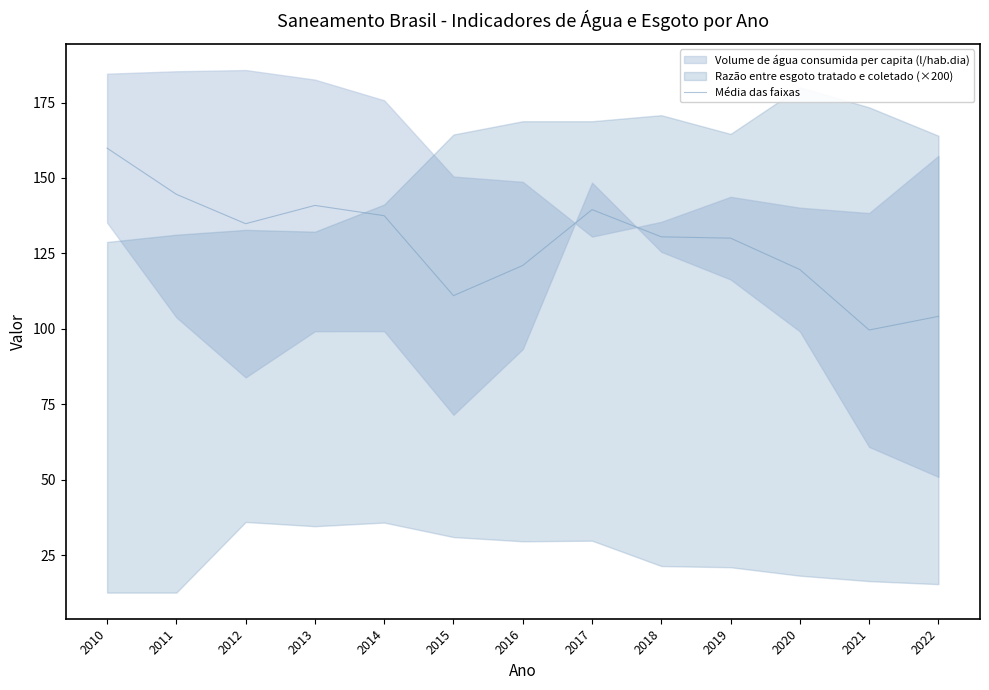

The value at 2016 is 208.2. True or false?

False